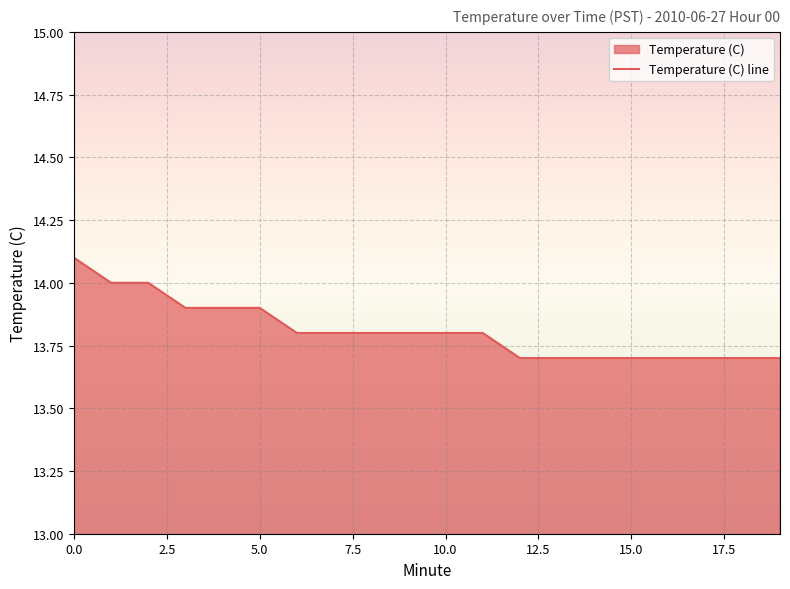

How many values are between 13 and 14?

19